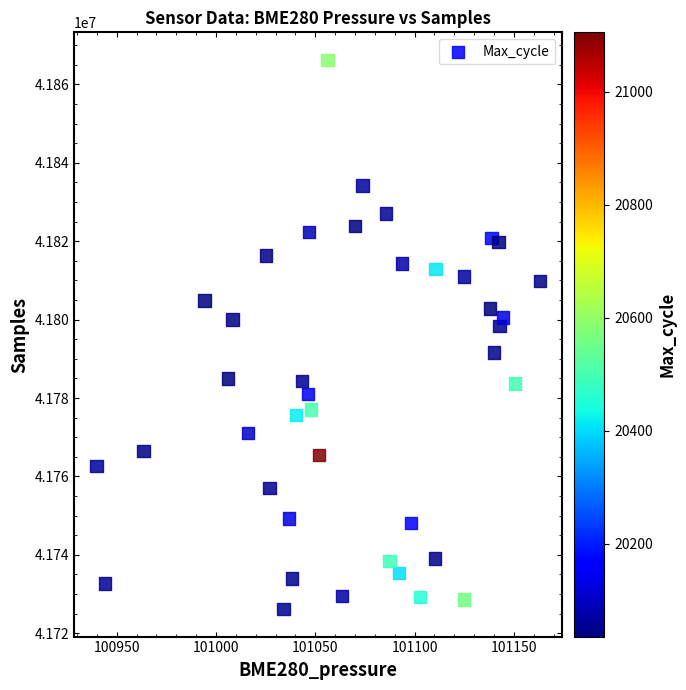

What Y value in the scatter plot is closest to 41796215?

41798360